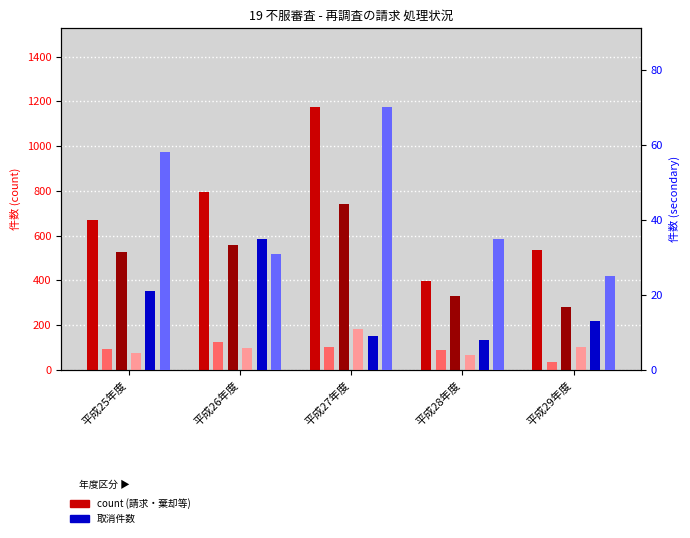

Which series has the largest range (max minus min)?

本年度に請求した件数(処分に係るもの)